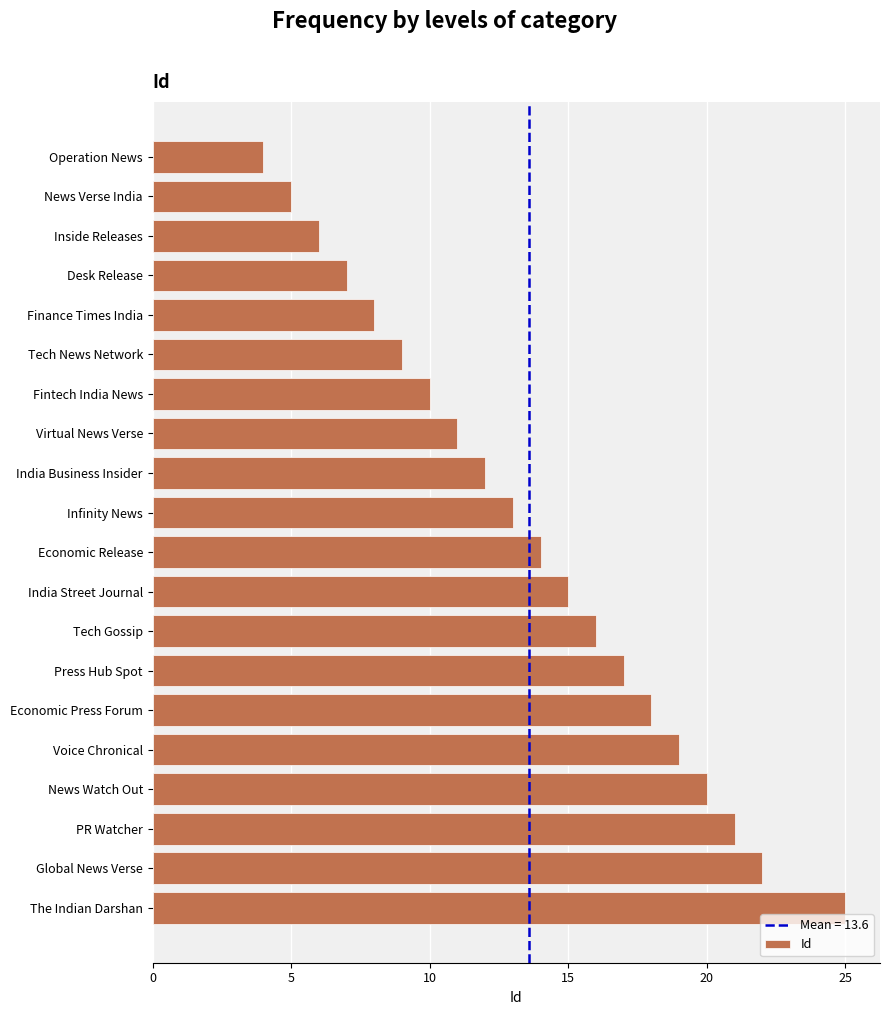

Reading bottom to top, transcribe all the data shown in this chart.

The Indian Darshan=25	Global News Verse=22	PR Watcher=21	News Watch Out=20	Voice Chronical=19	Economic Press Forum=18	Press Hub Spot=17	Tech Gossip=16	India Street Journal=15	Economic Release=14	Infinity News=13	India Business Insider=12	Virtual News Verse=11	Fintech India News=10	Tech News Network=9	Finance Times India=8	Desk Release=7	Inside Releases=6	News Verse India=5	Operation News=4